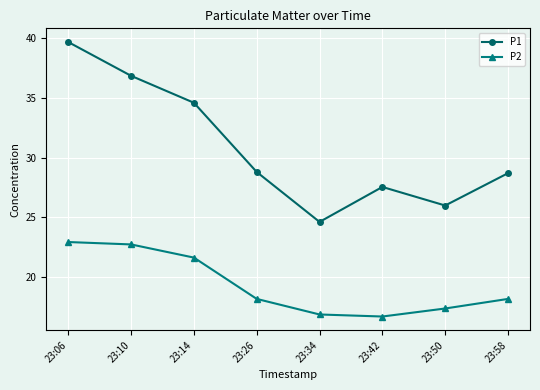

Is the value of P1 at 23:10 greater than the value of P2 at 23:14?

Yes